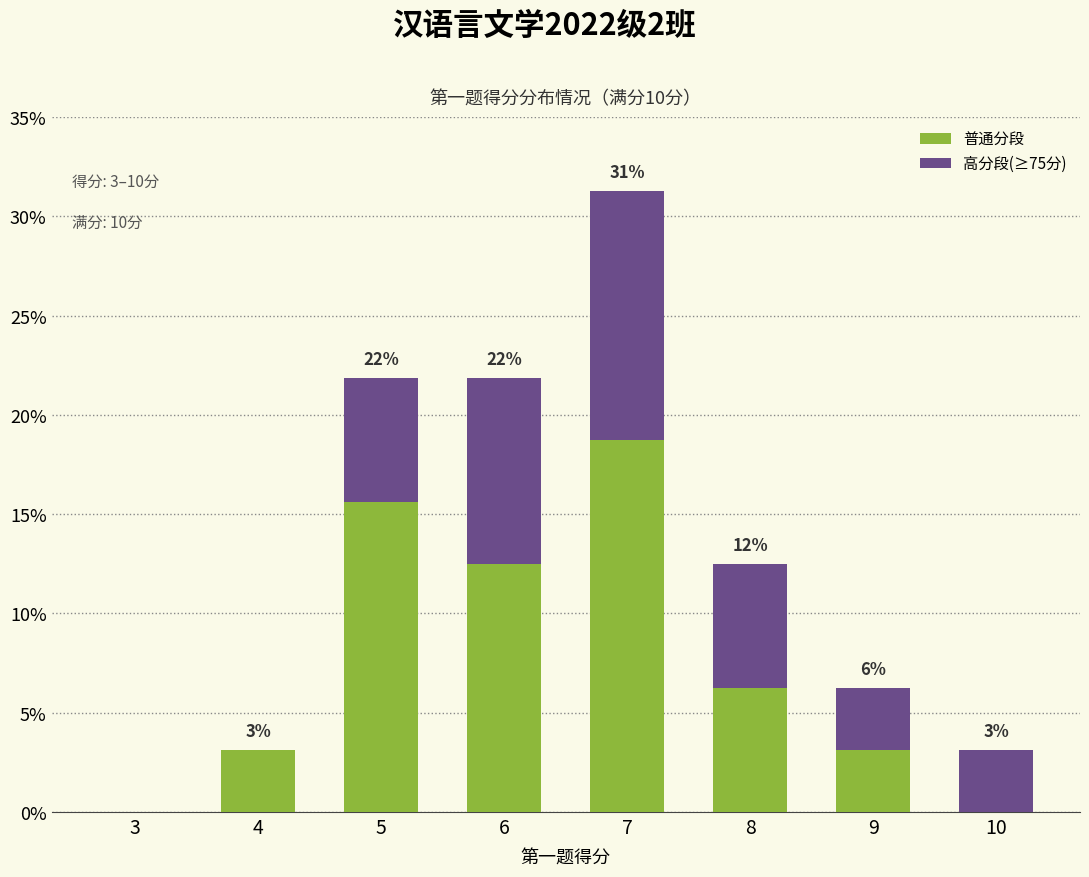

What is the difference between the 普通分段 values at 5 and 4?

12.5